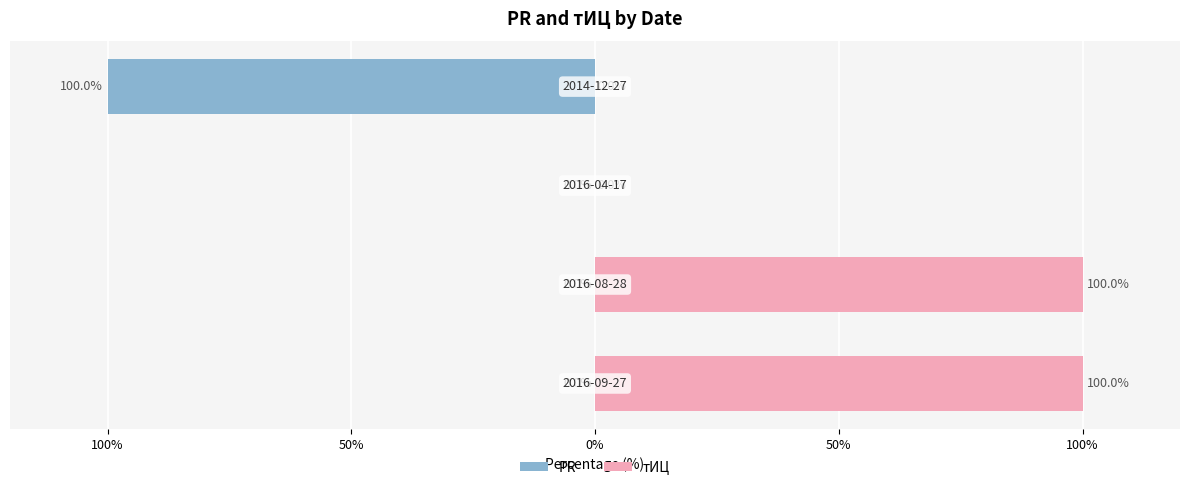

The value of PR at 100% is 0. True or false?

True